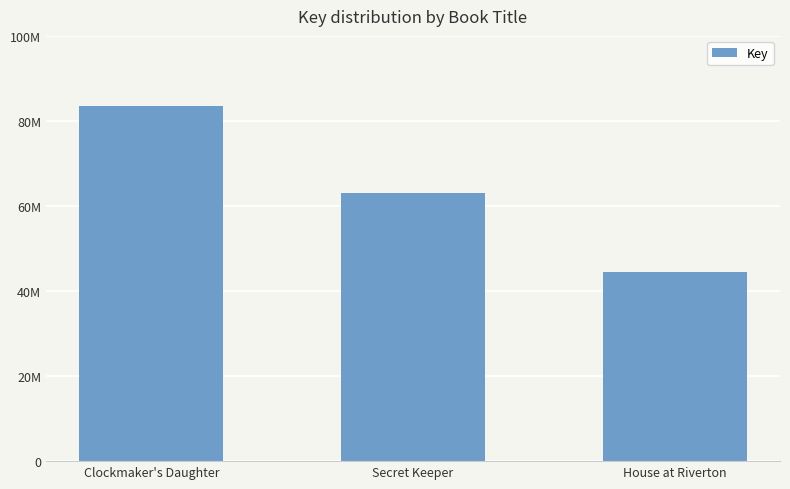

What is the average value?

63701061